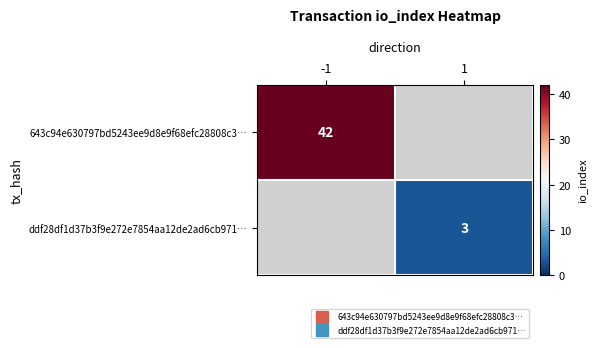

True or false: ddf28df1d37b3f9e272e7854aa12de2ad6cb971… has a value of 3.0 at 1.

True